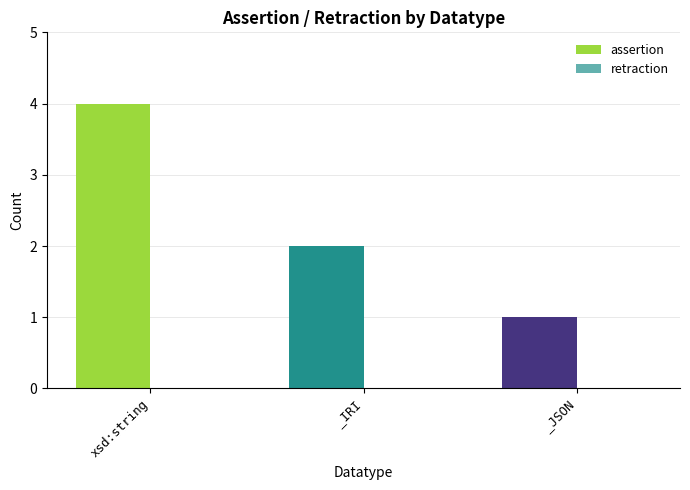

Approximately how many times larger is the value at _JSON compared to _IRI?

0.5